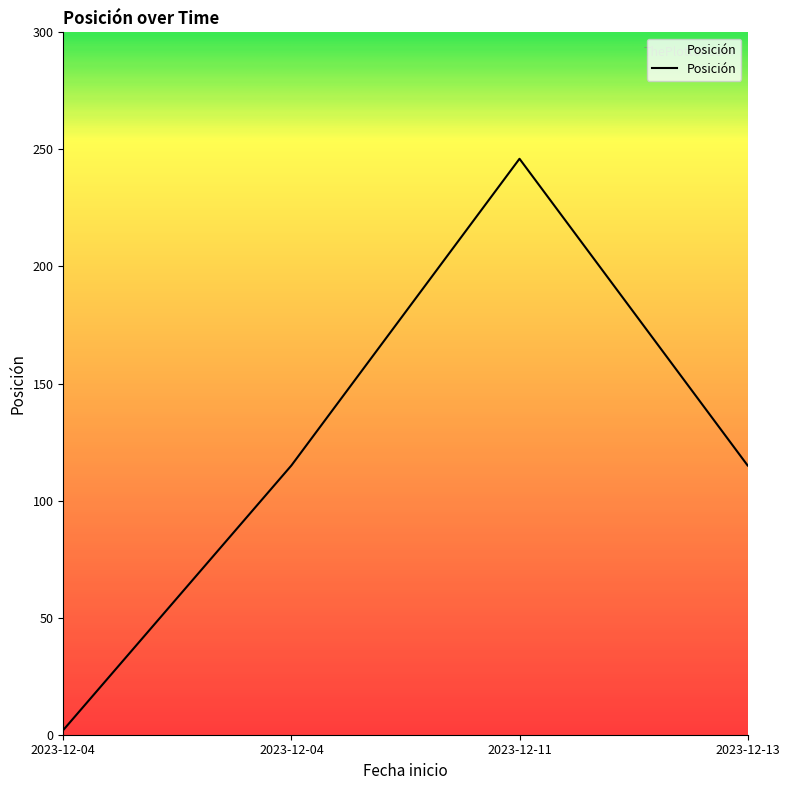

How many values exceed 115?

3